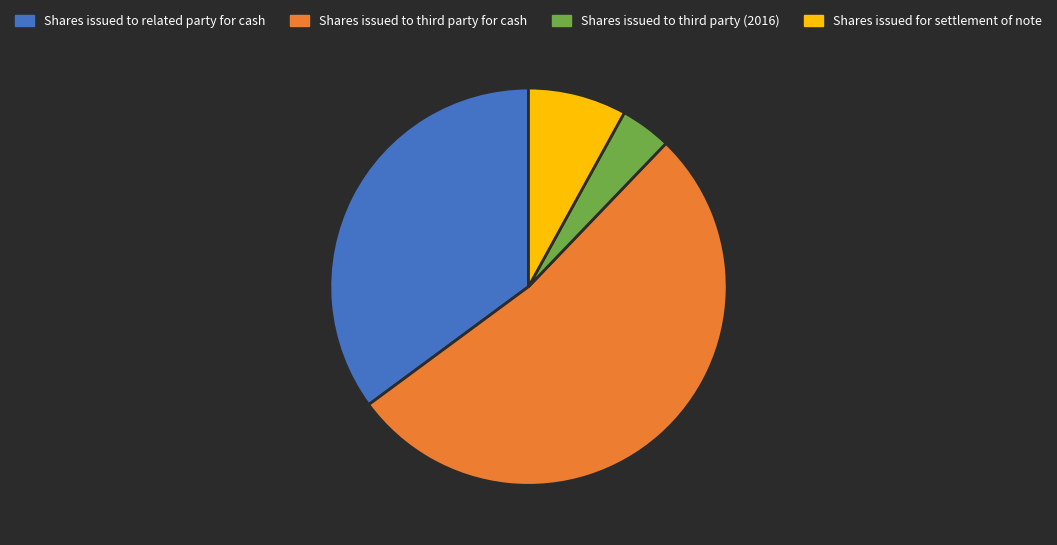

Does any single category account for the majority?

Yes